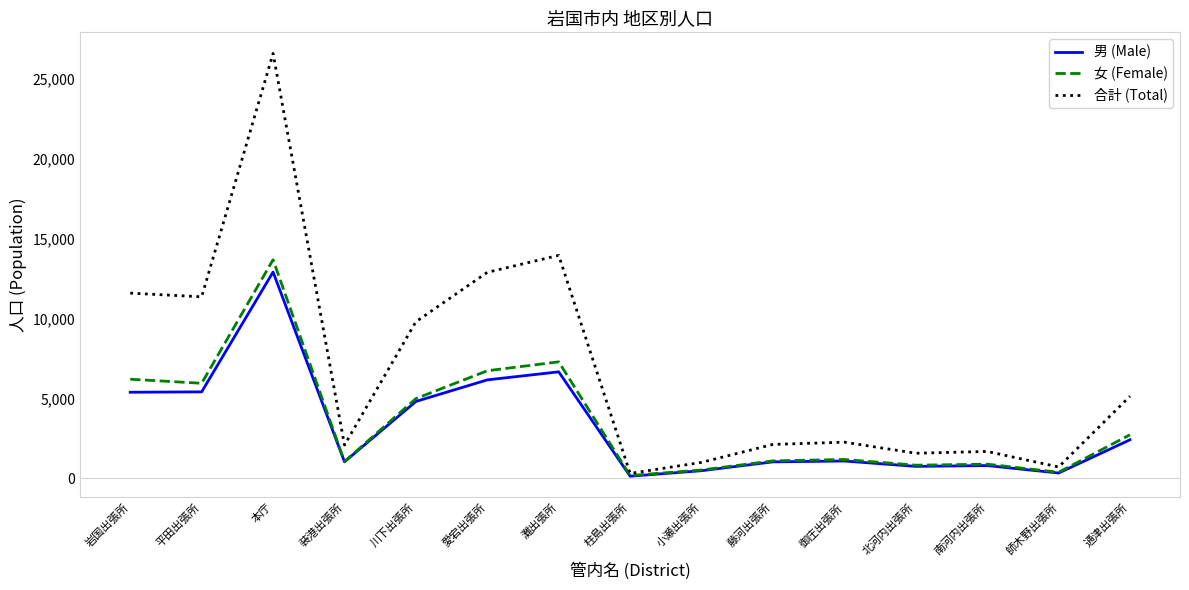

How many lines are shown in the chart?

3